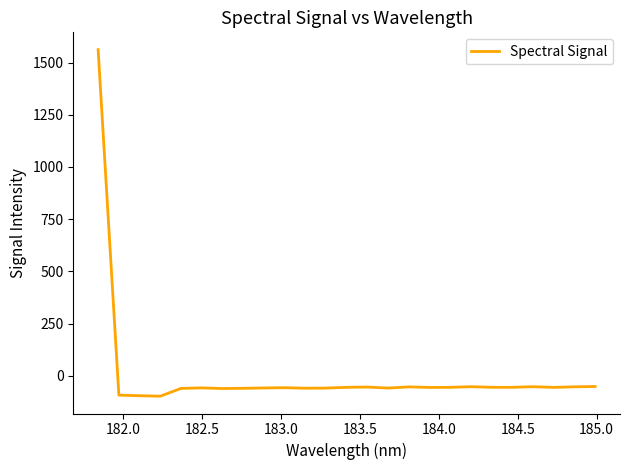

What is the maximum value shown in the chart?

1561.9